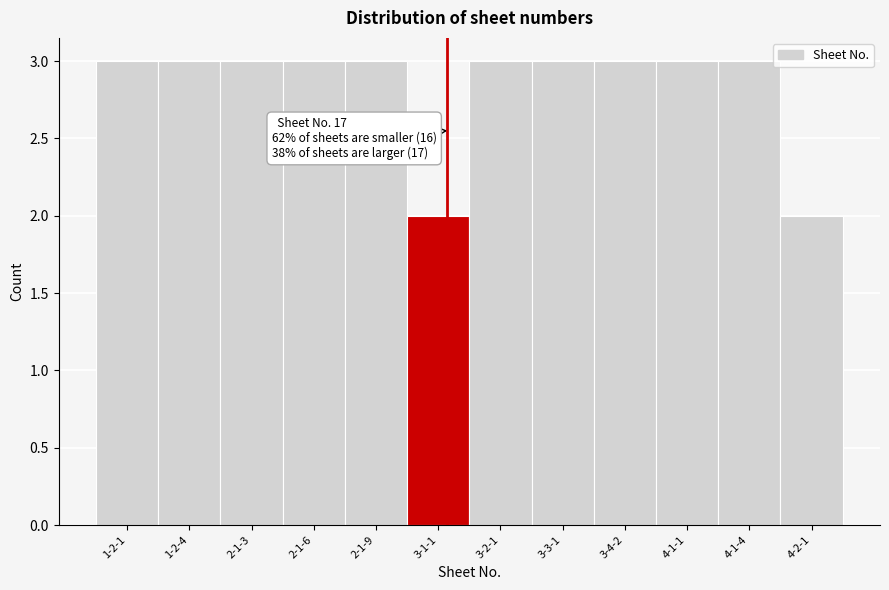

Reading right to left, transcribe all the data shown in this chart.

4-2-1=2	4-1-4=3	4-1-1=3	3-4-2=3	3-3-1=3	3-2-1=3	3-1-1=2	2-1-9=3	2-1-6=3	2-1-3=3	1-2-4=3	1-2-1=3